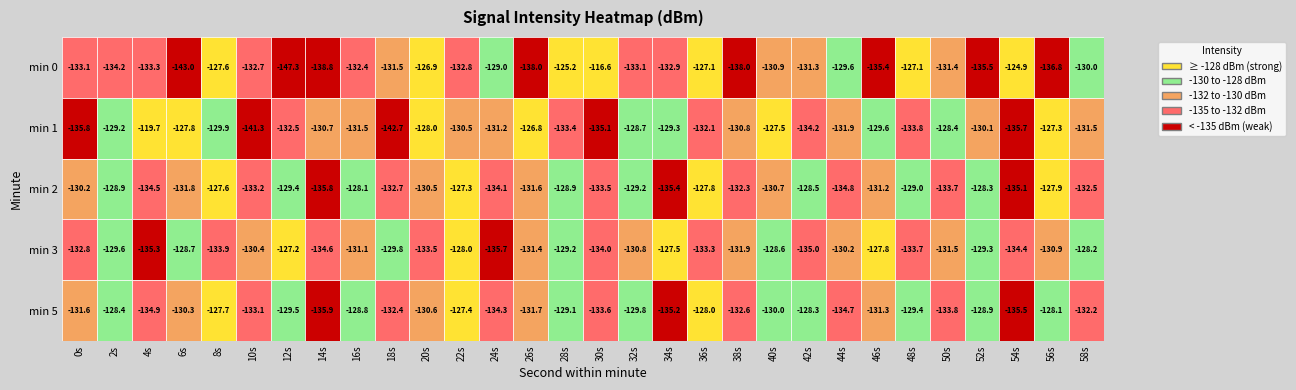

How many data points does each series have?

30